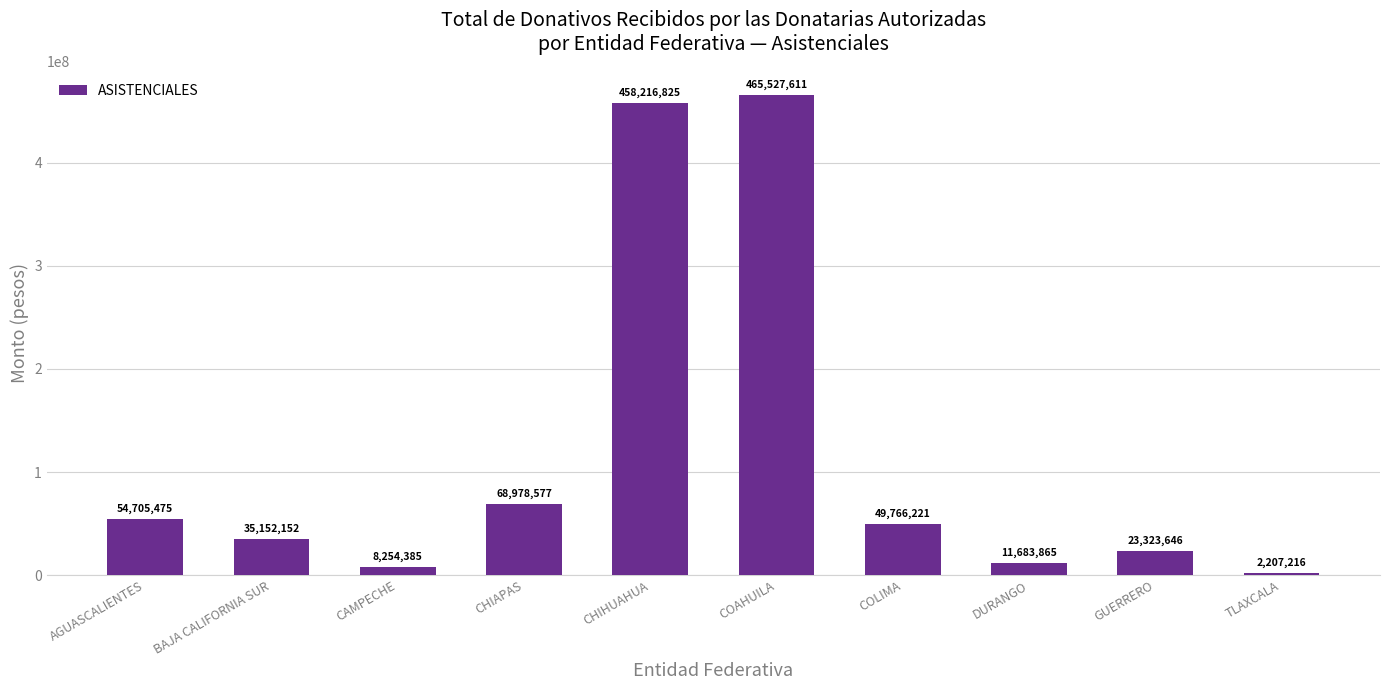

Reading right to left, what are all the values shown in this chart?

TLAXCALA=2207216	GUERRERO=23323646	DURANGO=11683865	COLIMA=49766221	COAHUILA=465527611	CHIHUAHUA=458216825	CHIAPAS=68978577	CAMPECHE=8254385	BAJA CALIFORNIA SUR=35152152	AGUASCALIENTES=54705475